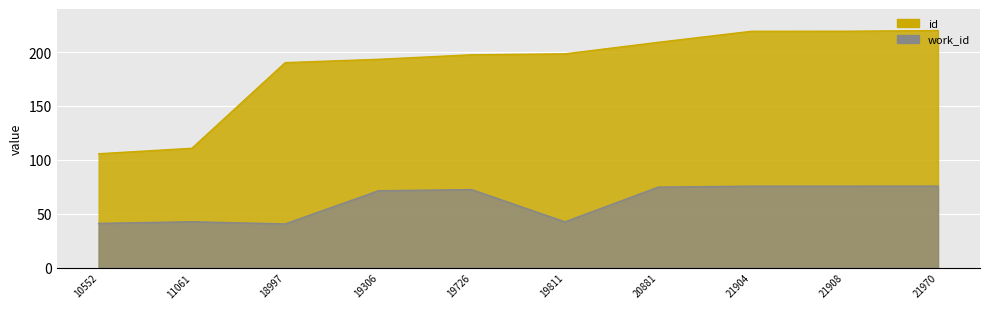

At which category is the sum across all series the highest?

21970